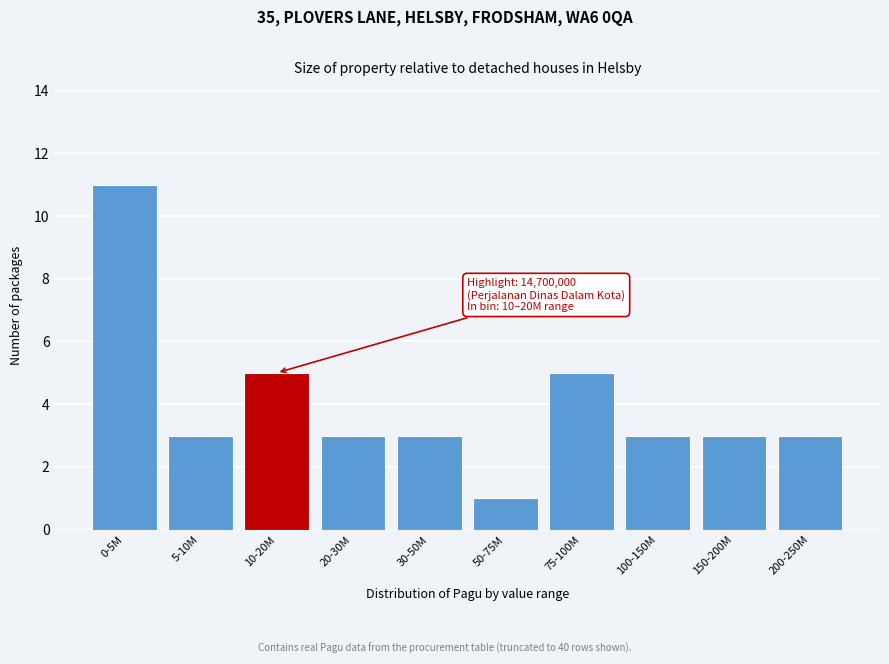

Reading left to right, extract all data points from this chart.

11	3	5	3	3	1	5	3	3	3